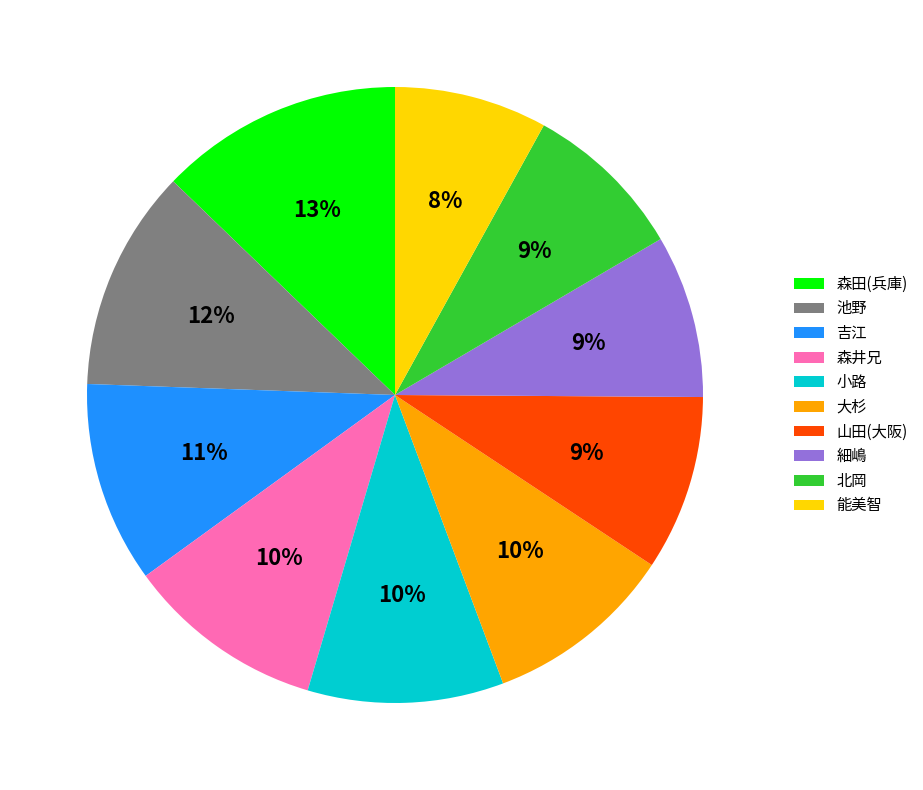

To the nearest percent, what portion does 山田(大阪) represent?

9%